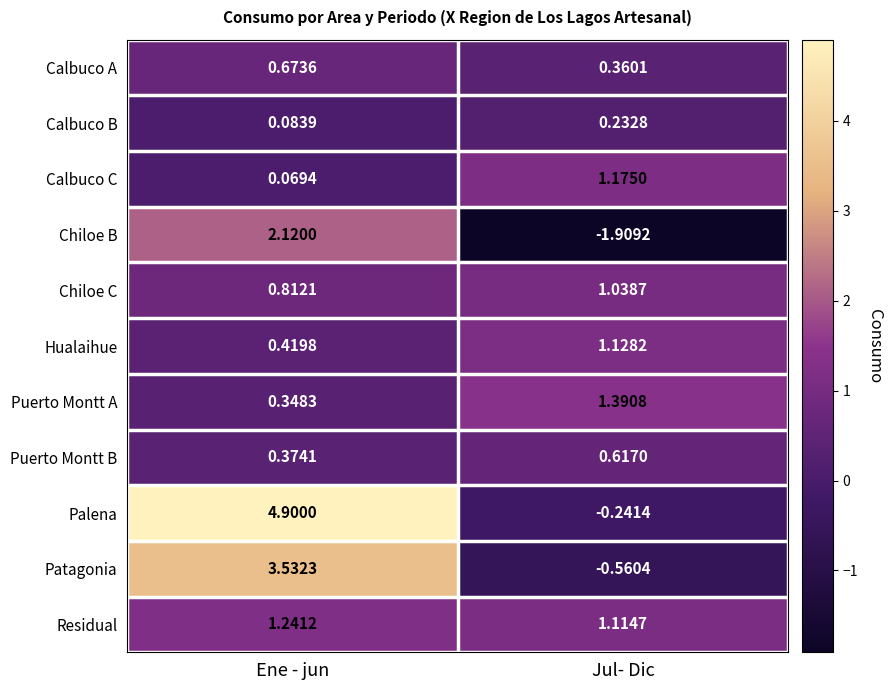

How many data points does each series have?

2